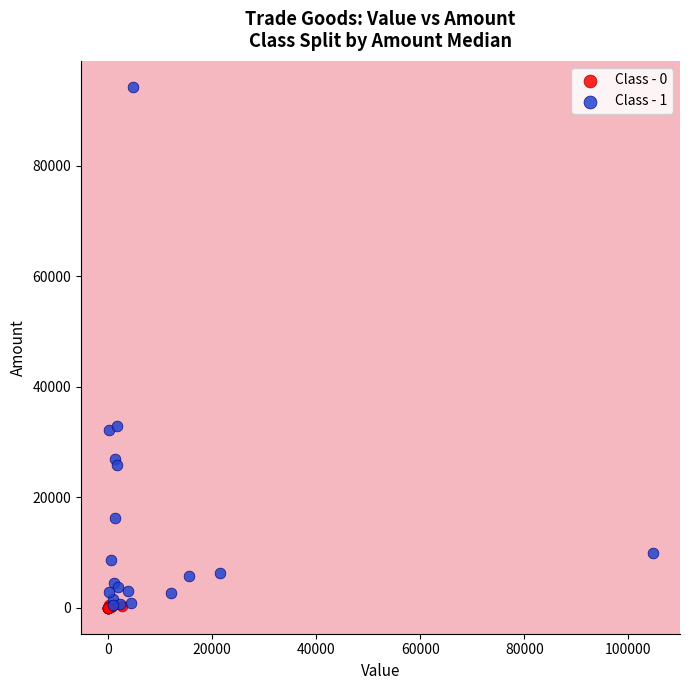

Which series has the largest Y range (max minus min)?

Class - 1